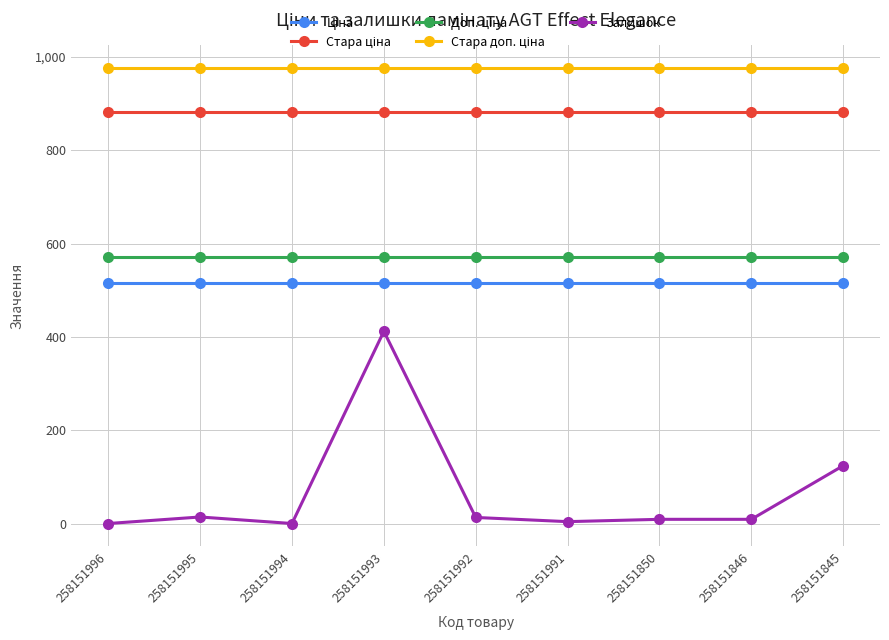

Does the chart display data point markers on the line(s)?

Yes